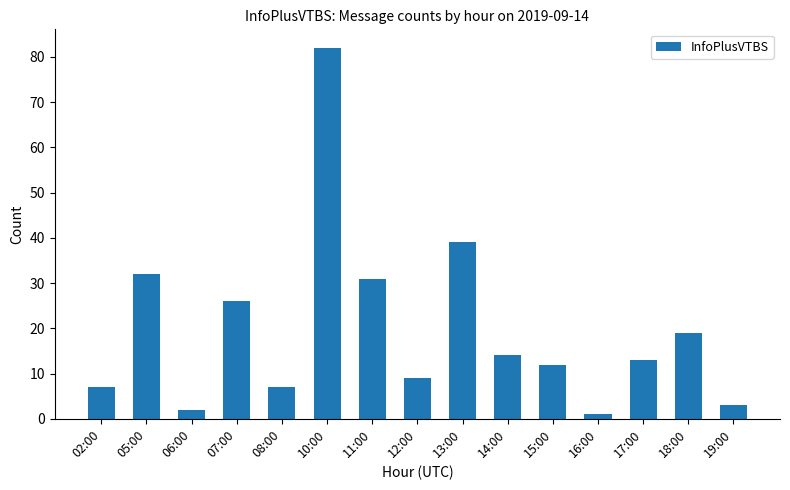

What is the maximum value shown in the chart?

82